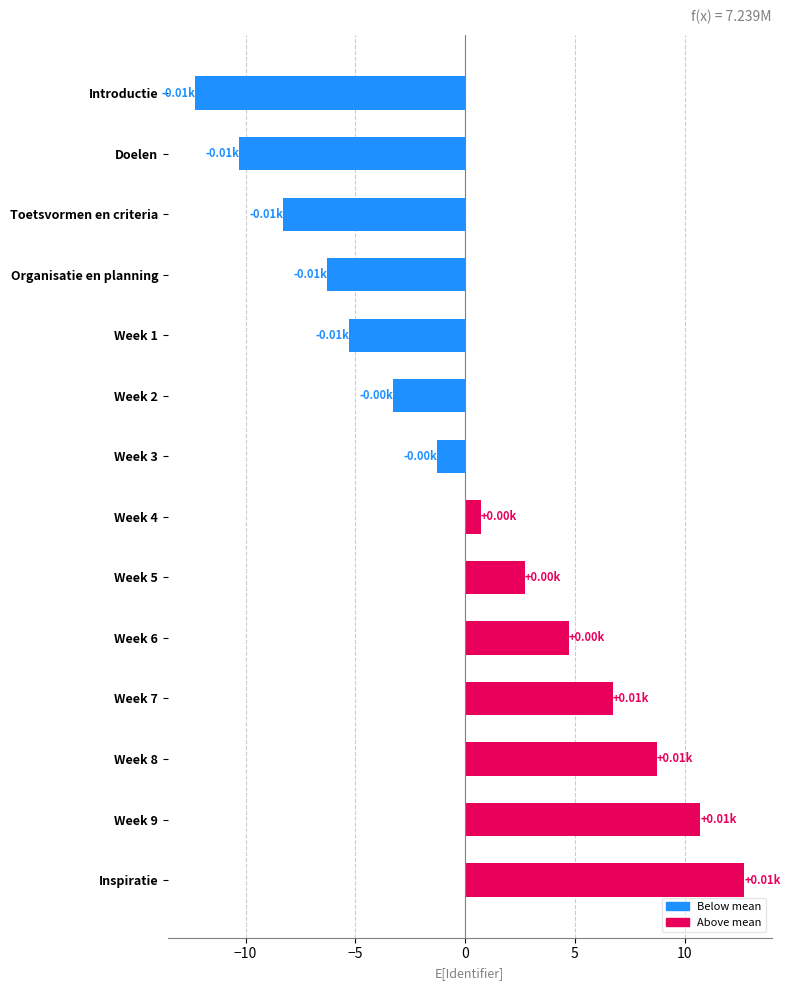

How many bars are there in total?

14